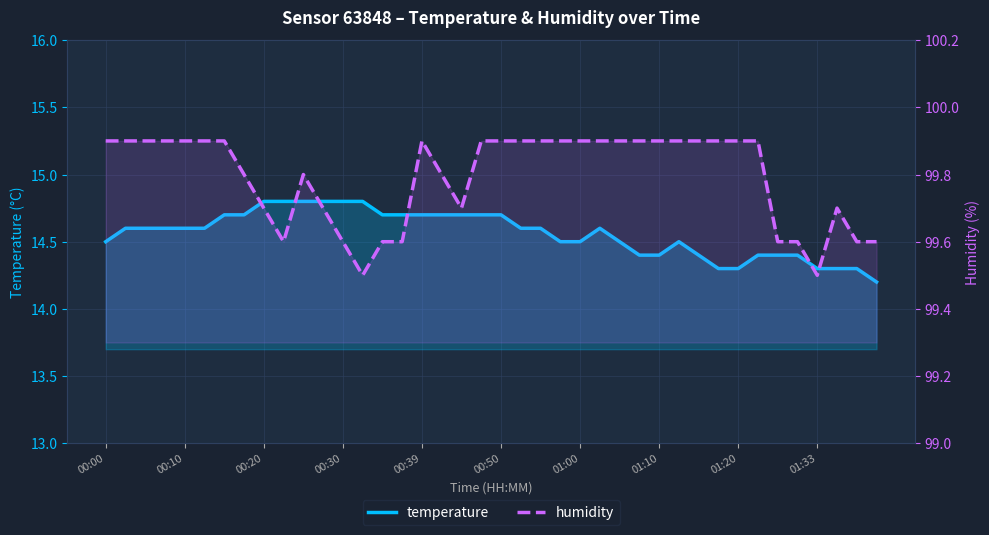

What is the difference between the maximum and minimum values in the humidity series?

0.4